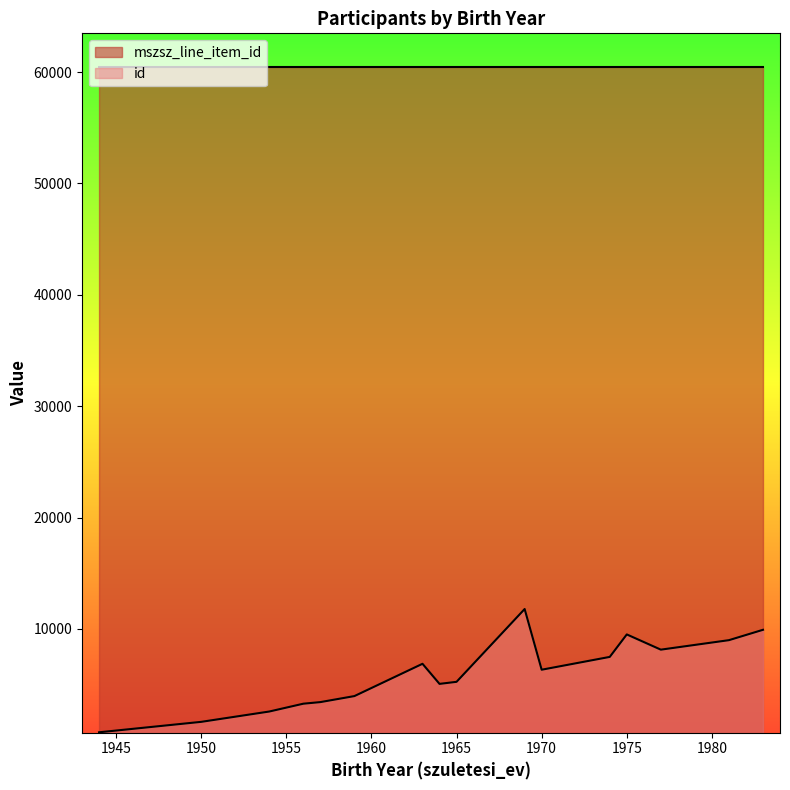

True or false: mszsz_line_item_id and id cross at least once.

False